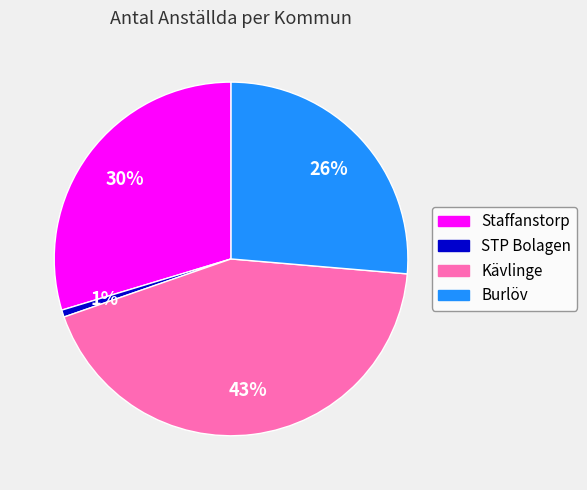

Rank the categories by value from highest to lowest.

Kävlinge, Staffanstorp, Burlöv, STP Bolagen